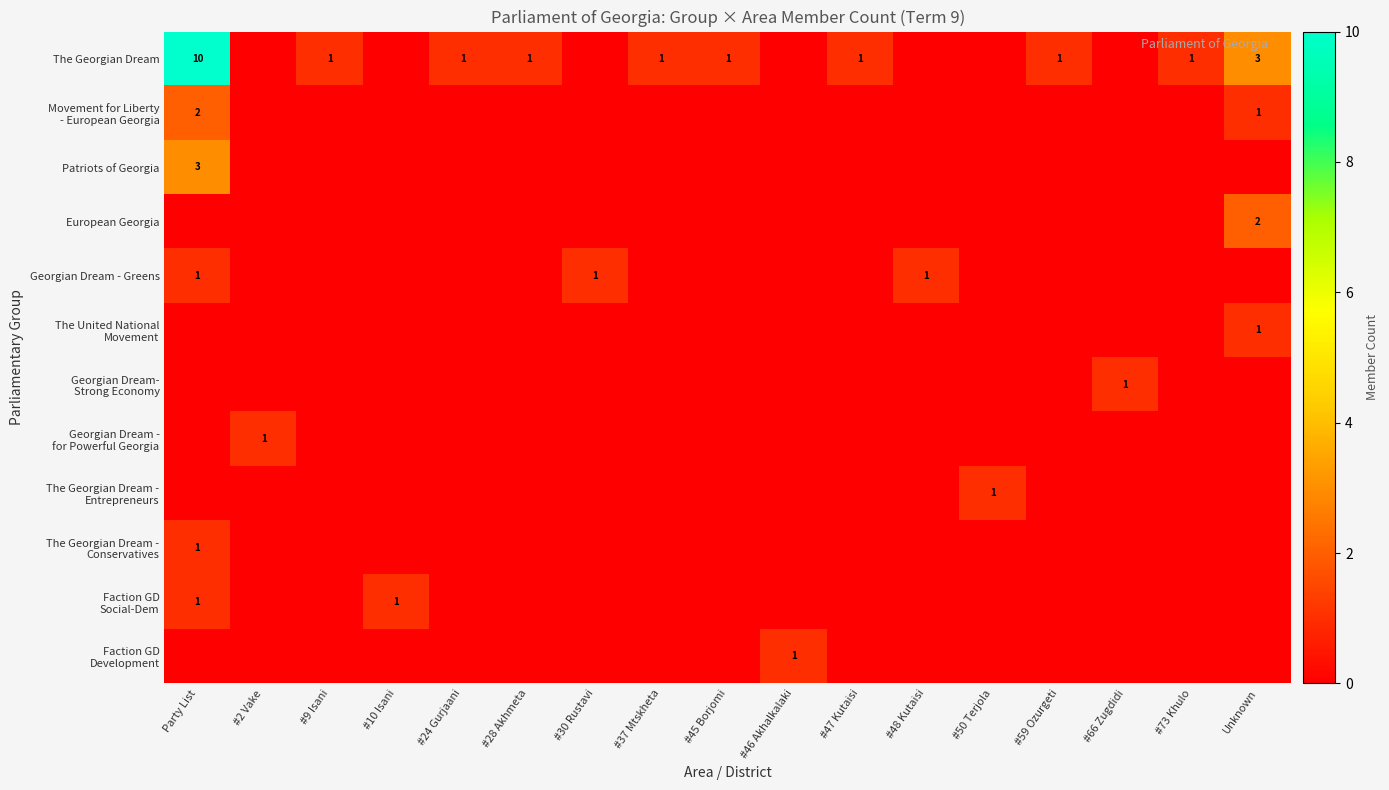

Rank the series by their maximum value, from lowest to highest.

Georgian Dream - Greens, The United National Movement, Georgian Dream- Strong Economy, Georgian Dream - for Powerful Georgia, The Georgian Dream - Entrepreneurs, The Georgian Dream - Conservatives, Faction GD Social-Dem, Faction GD Development, Movement for Liberty - European Georgia, European Georgia, Patriots of Georgia, The Georgian Dream